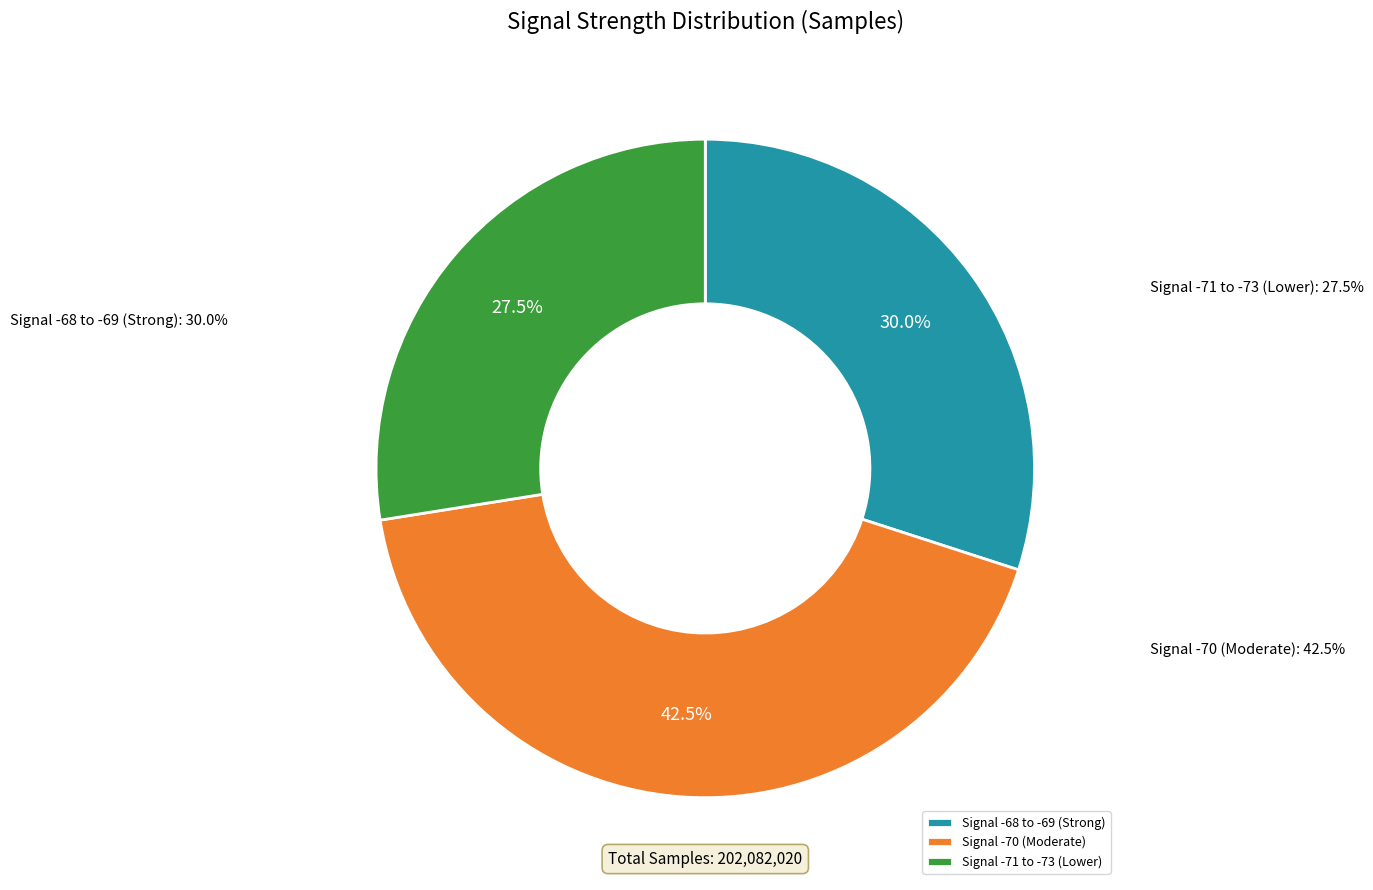

Rank the categories by value from lowest to highest.

Signal -71 to -73 (Lower), Signal -68 to -69 (Strong), Signal -70 (Moderate)